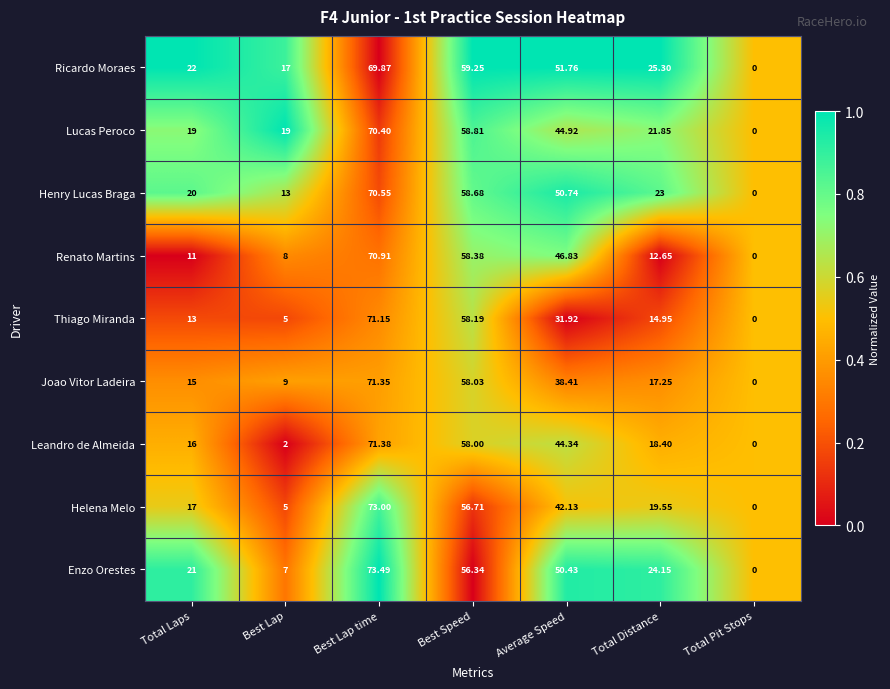

Rank the categories by Renato Martins value from highest to lowest.

Best Lap time, Best Speed, Average Speed, Total Distance, Total Laps, Best Lap, Total Pit Stops